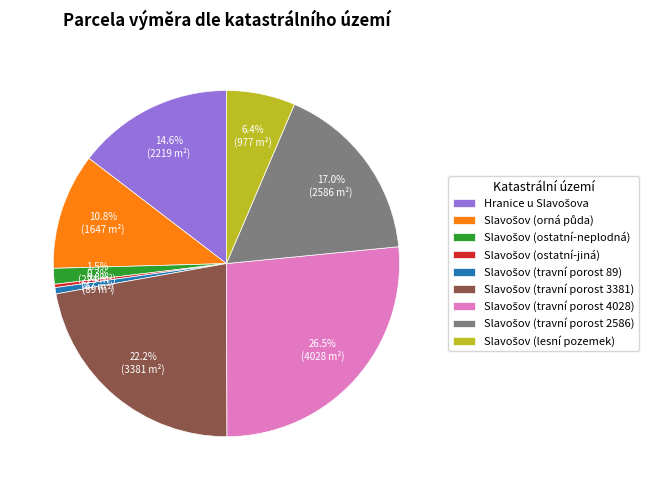

Is there any slice that represents more than half of the pie?

No